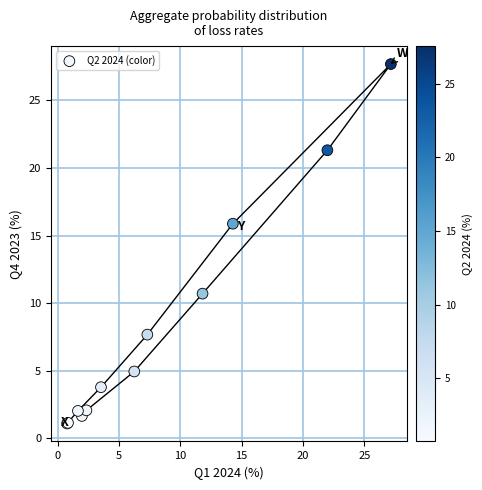

What Y value in the scatter plot is closest to 14?

15.9